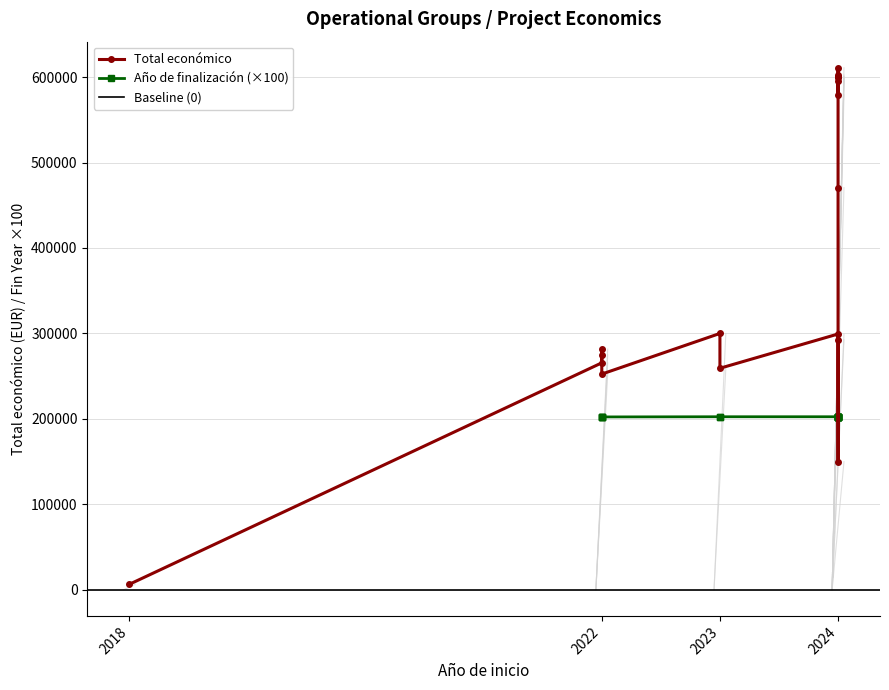

True or false: Total económico has a value of 171860 at 2024.

False